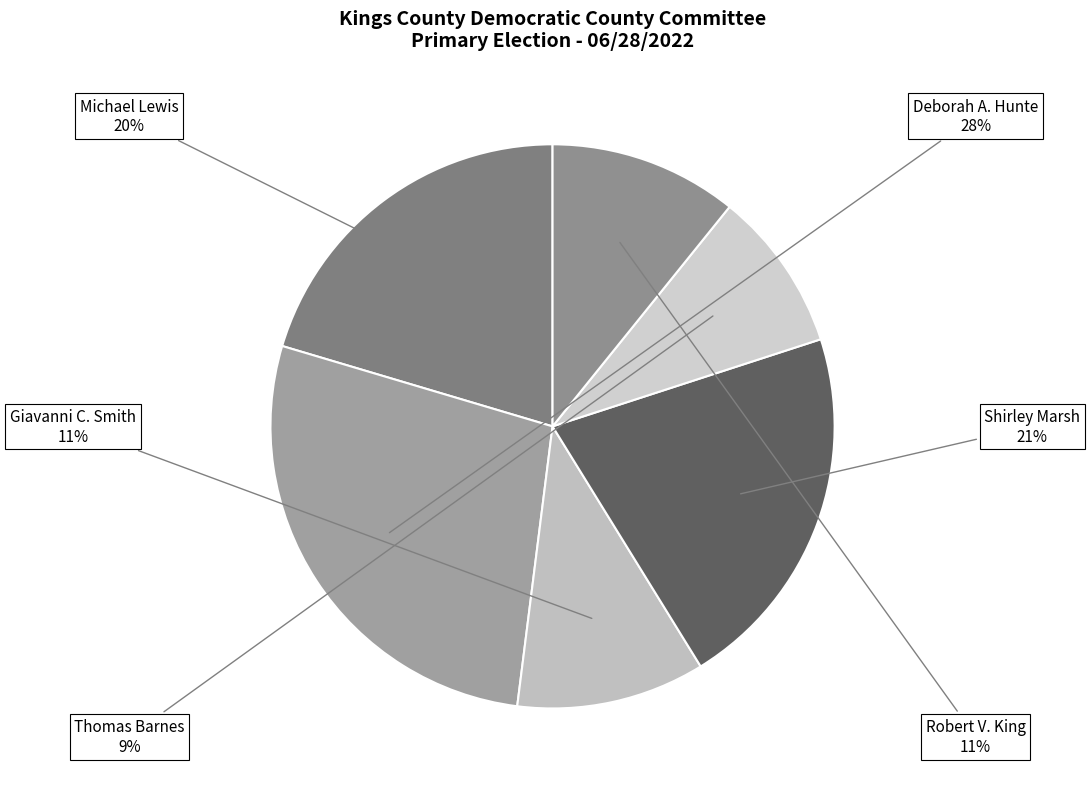

To the nearest percent, what is the difference between the Robert V. King and Deborah A. Hunte slice percentages?

17%